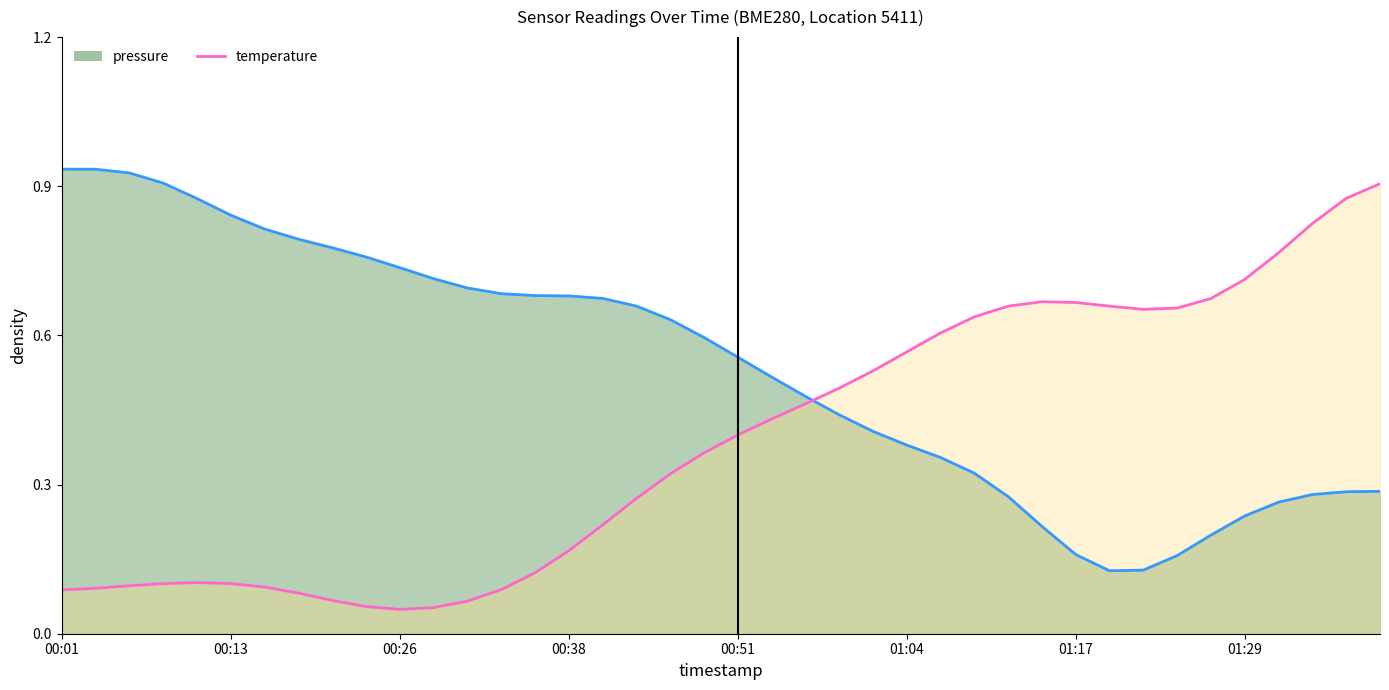

What is the sum of the temperature values at 01:27 and 01:24?

1.3